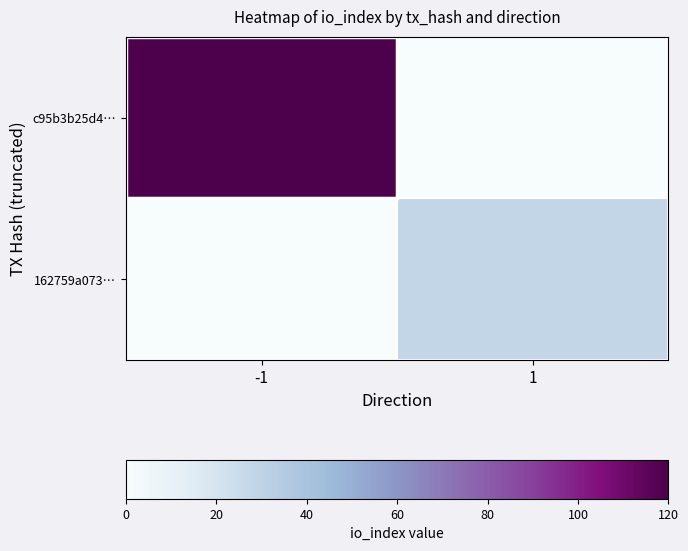

Between 1 and -1, which is larger?

-1